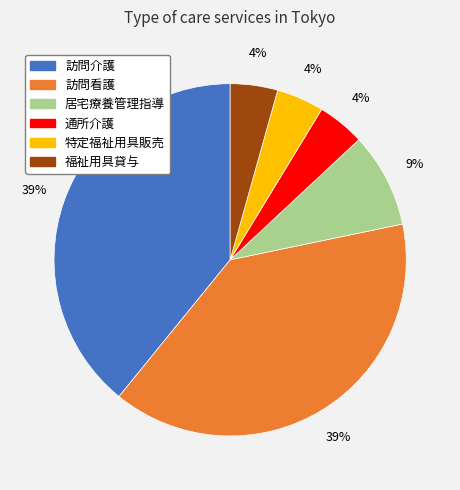

True or false: 特定福祉用具販売 accounts for 4% of the total.

True